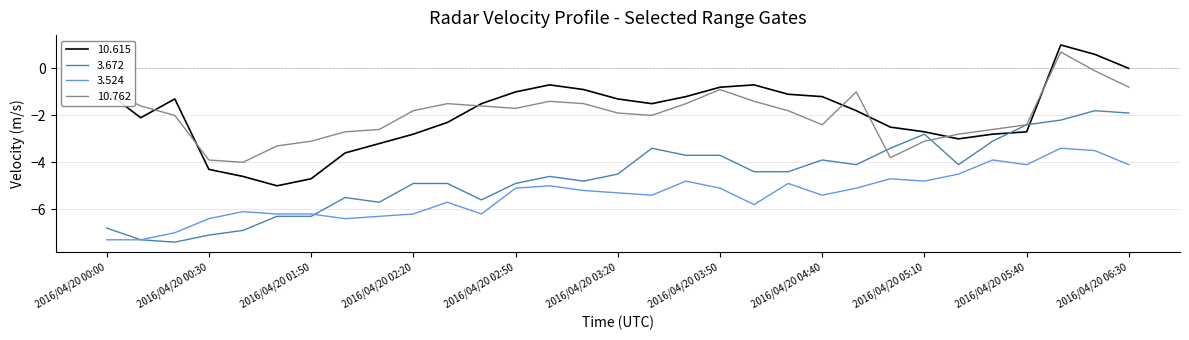

True or false: 3.524 and 10.762 cross at least once.

False